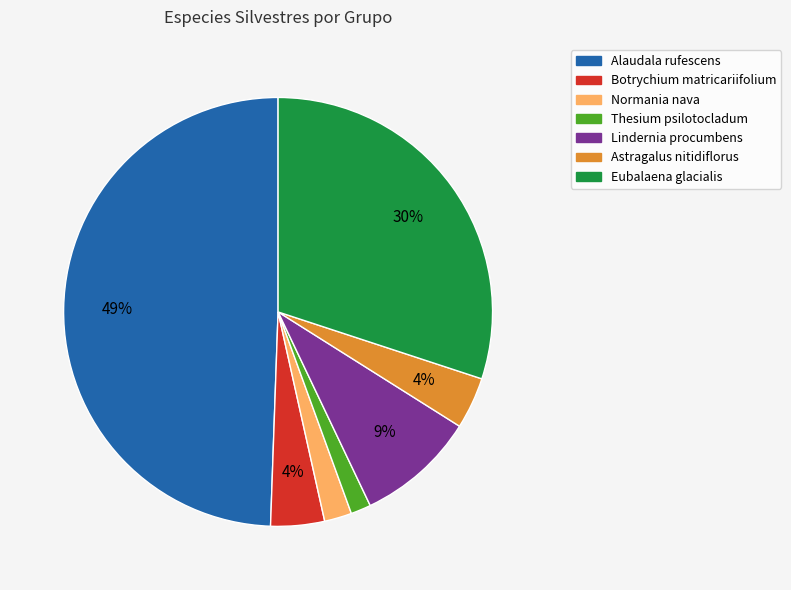

To the nearest percent, what is the average slice percentage?

14%